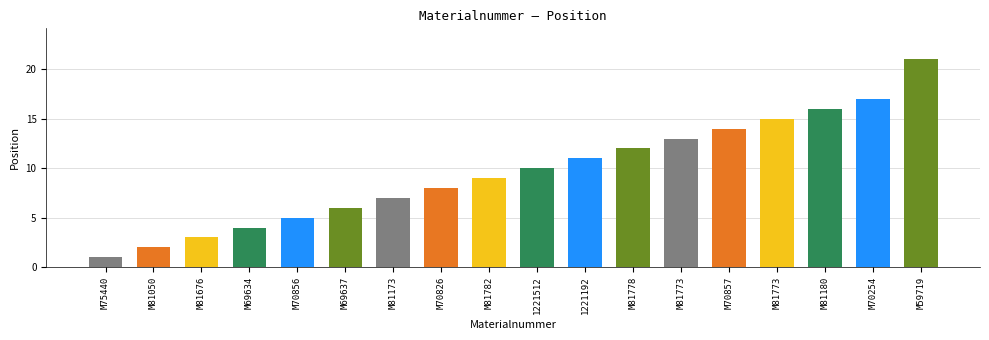

Does the chart contain any negative values?

No